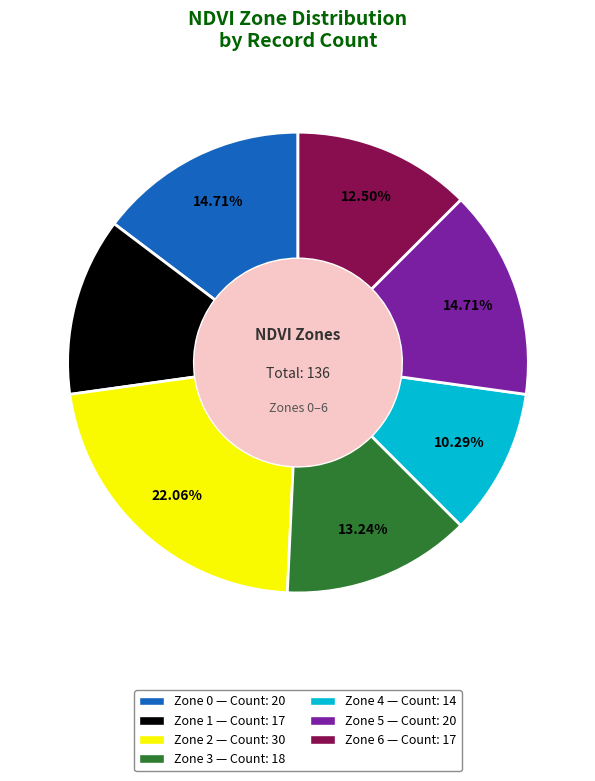

True or false: Zone 3 accounts for 13% of the total.

True